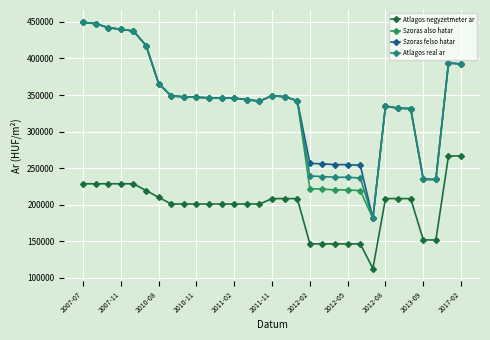

True or false: Szoras also hatar has more than 2 interior local peaks.

True